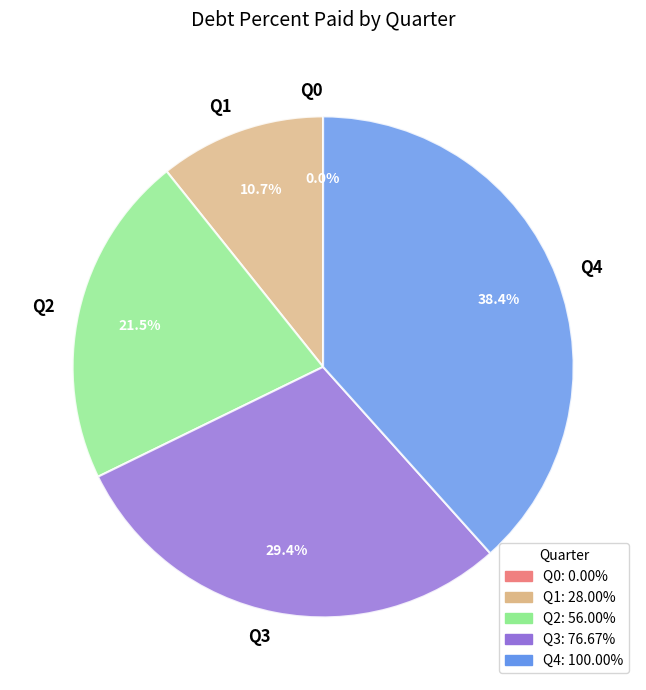

To the nearest percent, what portion does Q3 represent?

29%